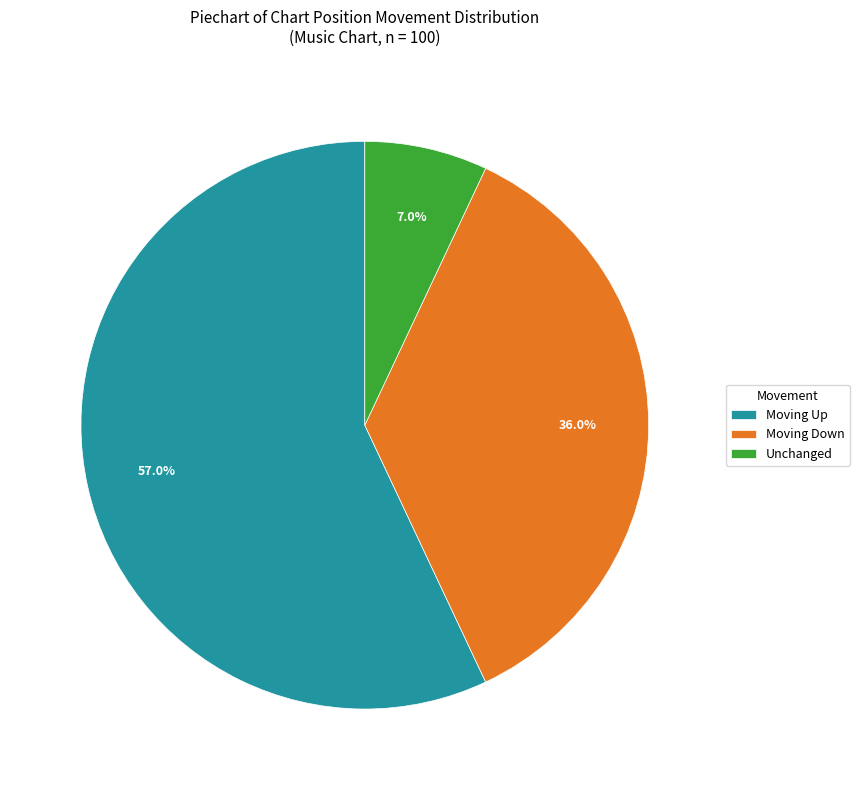

Between Moving Down and Moving Up, which is larger?

Moving Up